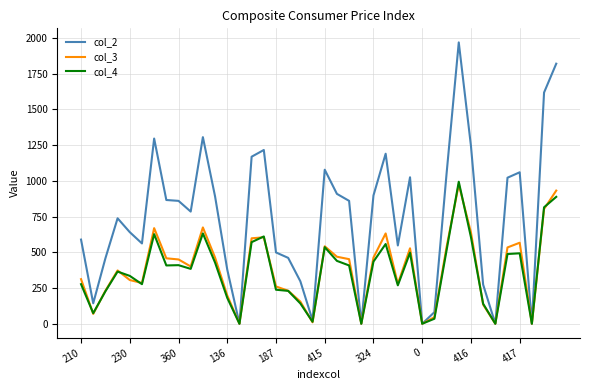

Which series has the largest total across all categories?

col_2